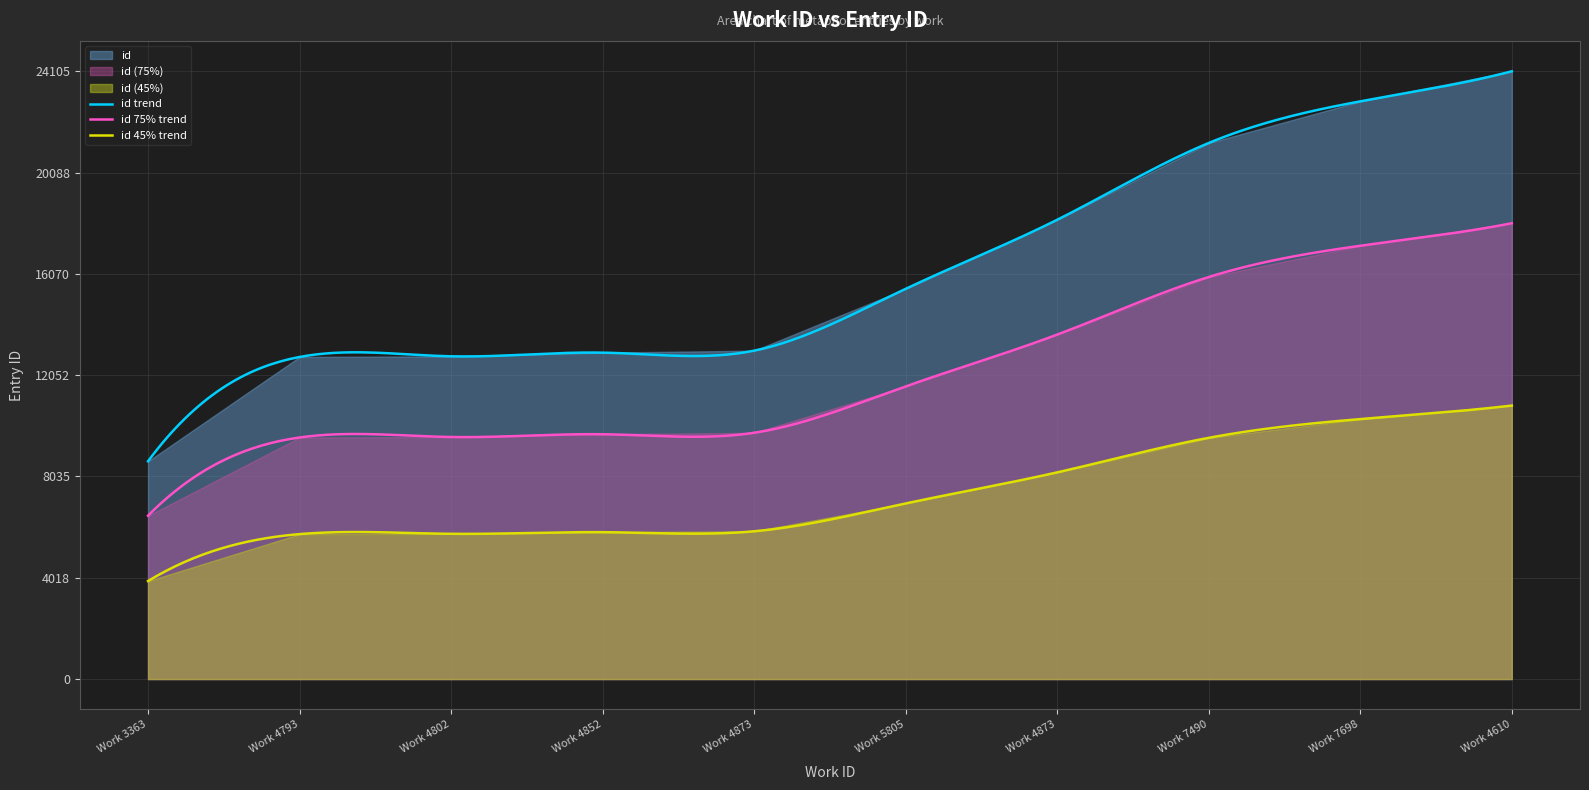

How many data points does each series have?

10